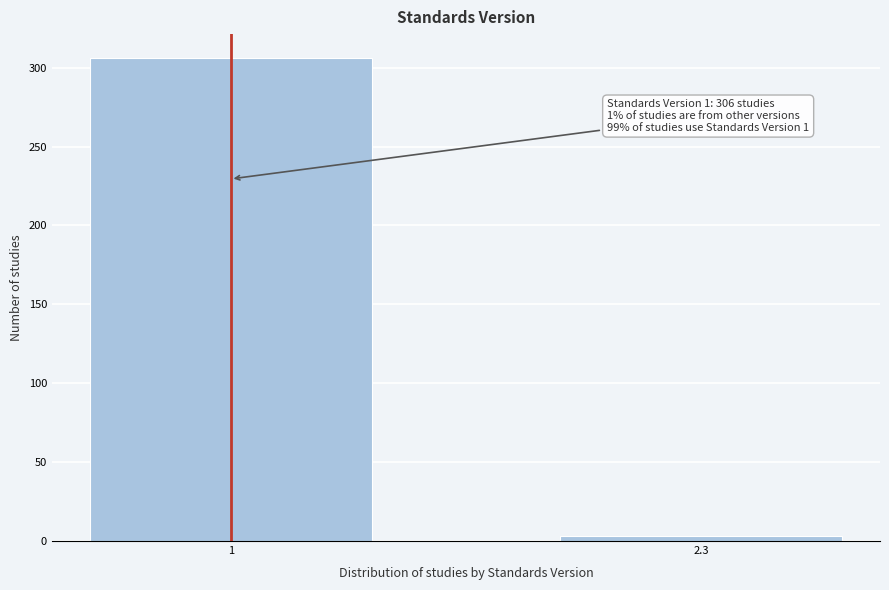

Reading left to right, extract all data points from this chart.

306	3